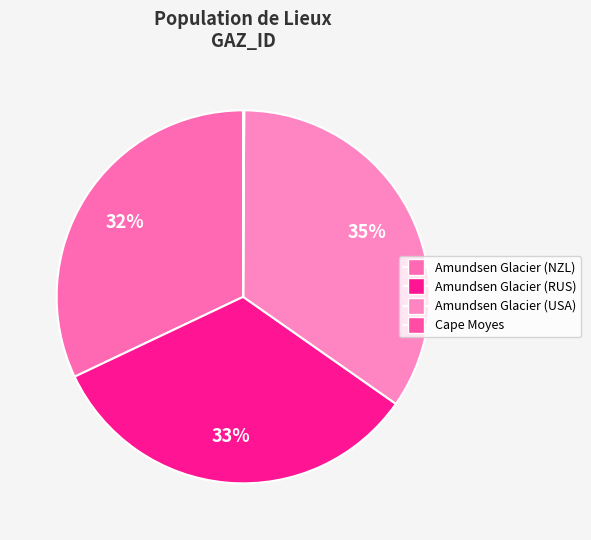

What is the smallest slice in the pie chart?

Cape Moyes